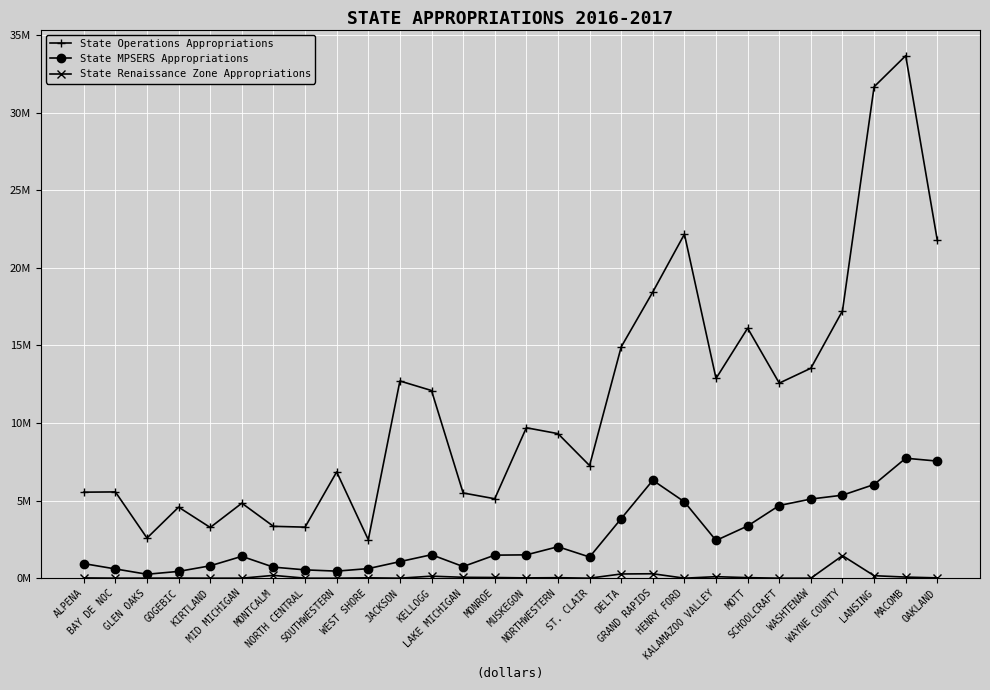

True or false: State Operations Appropriations and State Renaissance Zone Appropriations intersect in this chart.

False